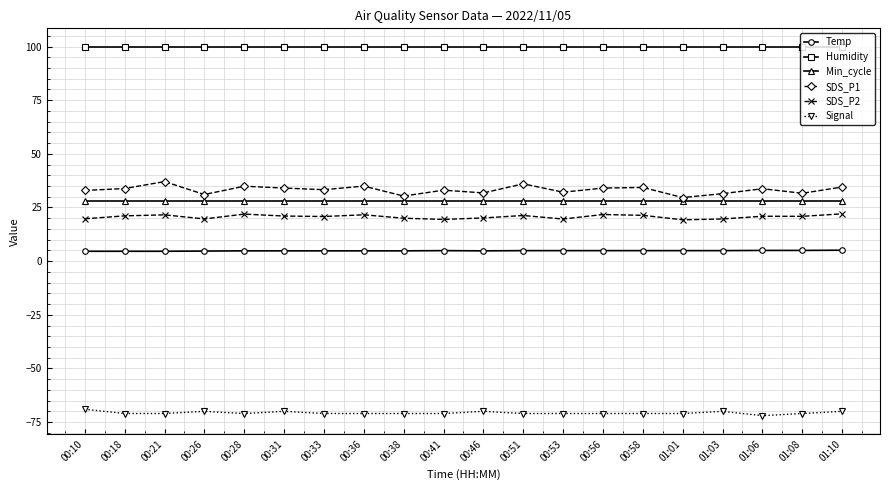

What is the label of the 5th point from the left?

00:28